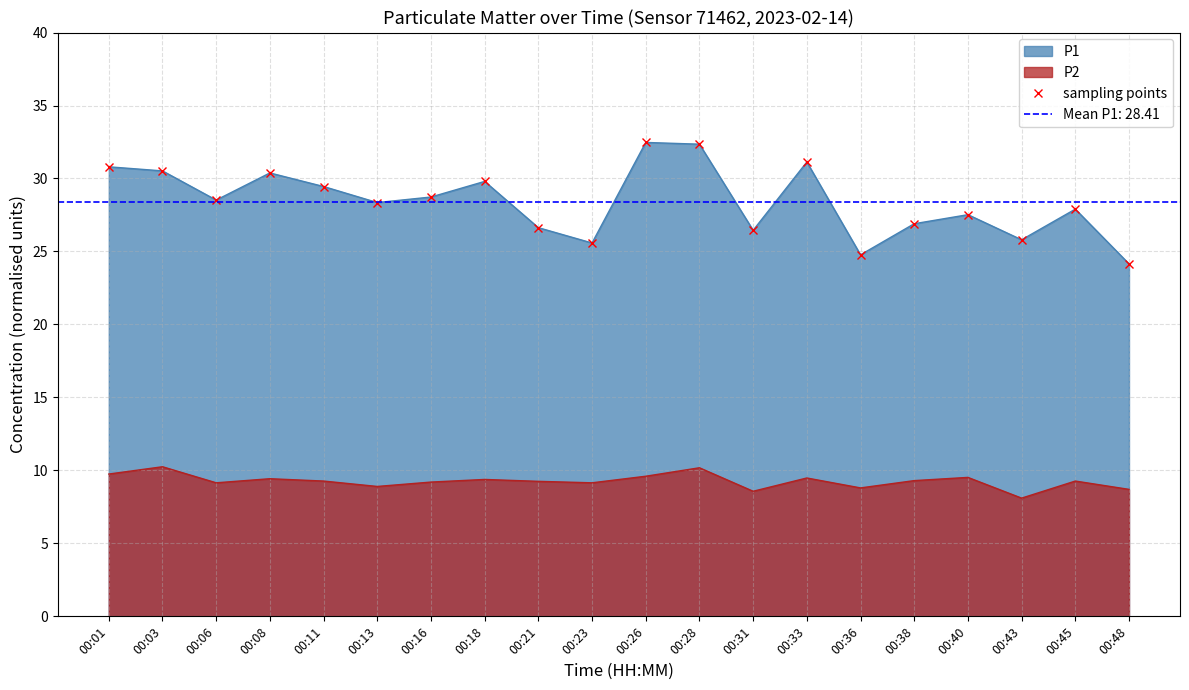

What is the change in value from 00:08 to 00:16?

-1.6